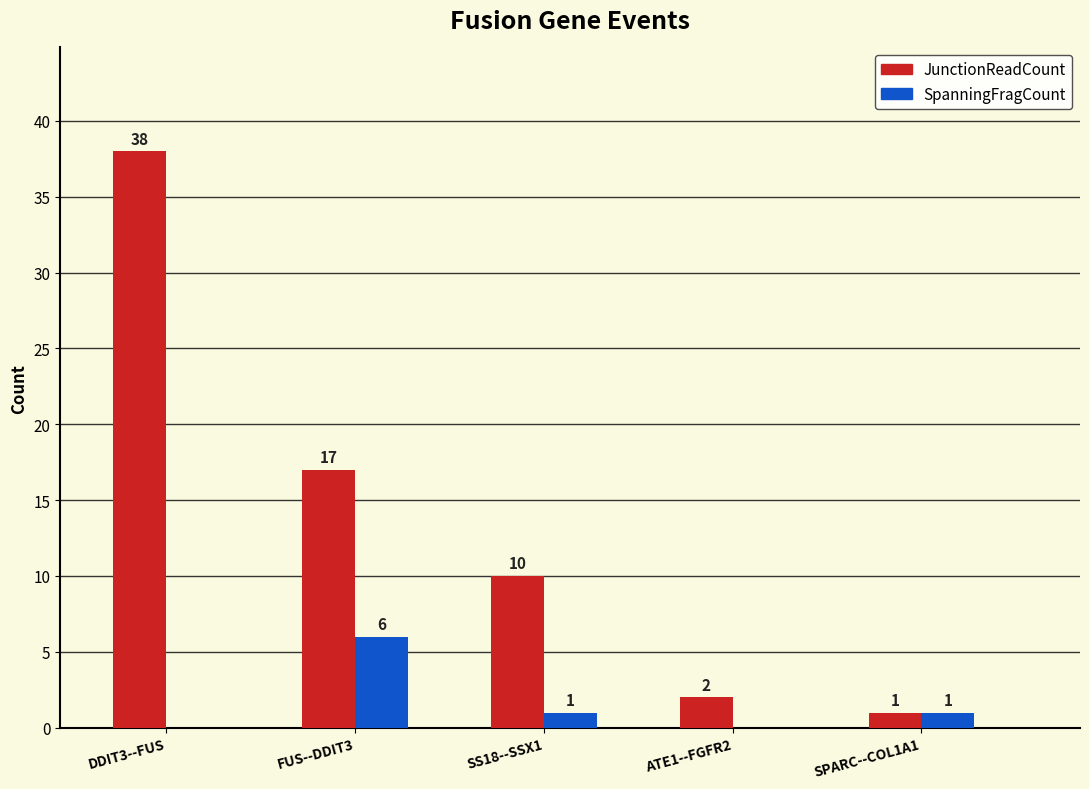

The value of JunctionReadCount at DDIT3--FUS is 38. True or false?

True